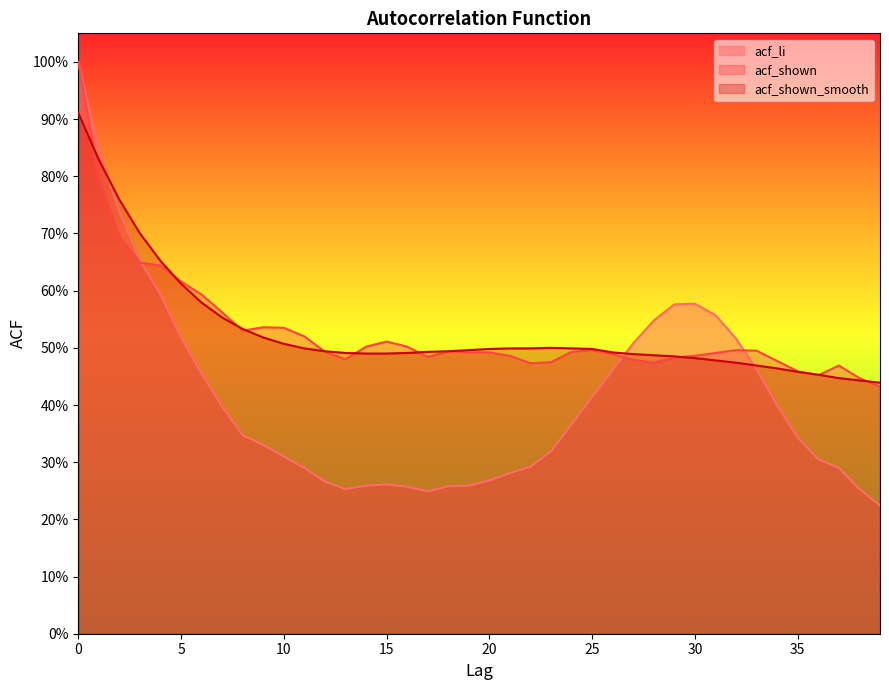

True or false: acf_shown has a value of 0.8 at 1.

True